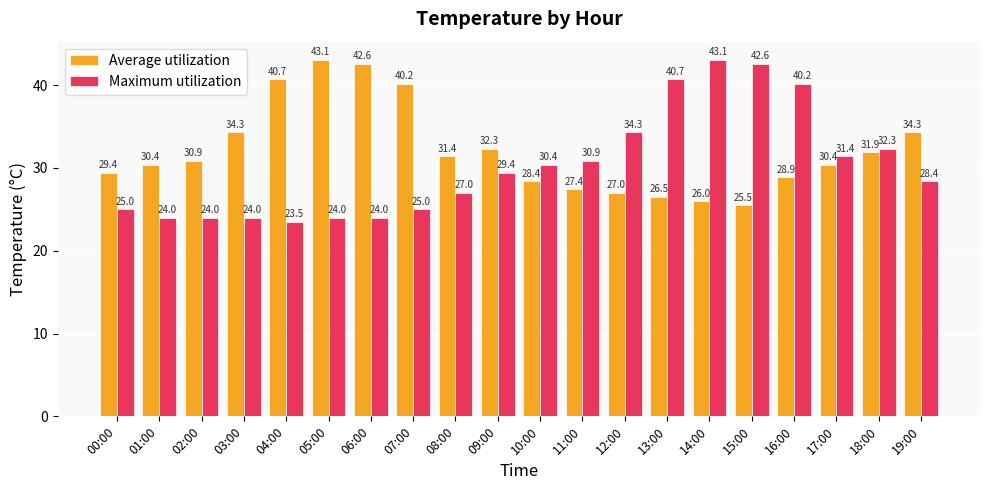

Which series has the largest range (max minus min)?

Maximum utilization